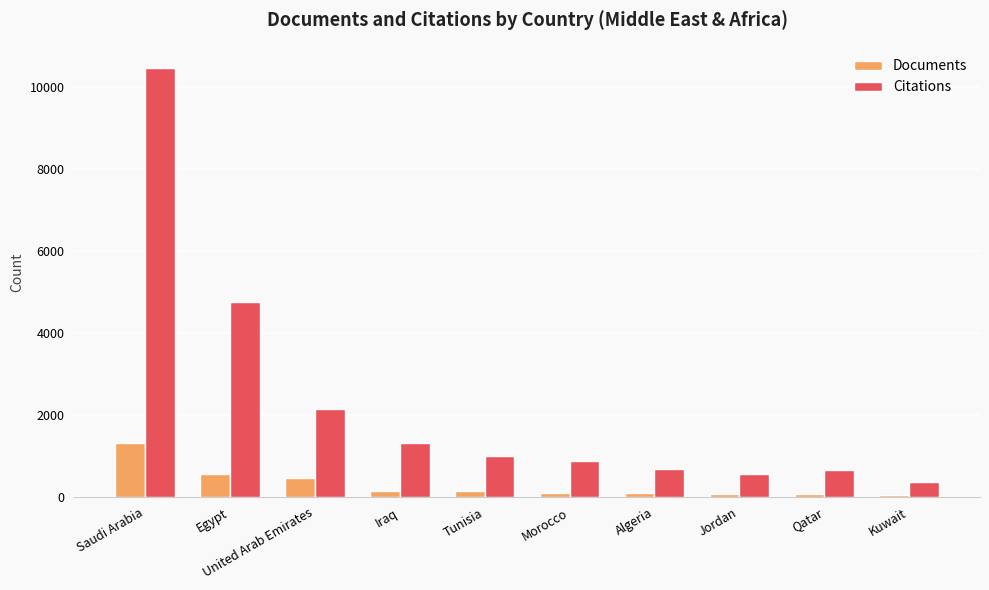

What is the sum of the Citations values at Tunisia and Qatar?

1660